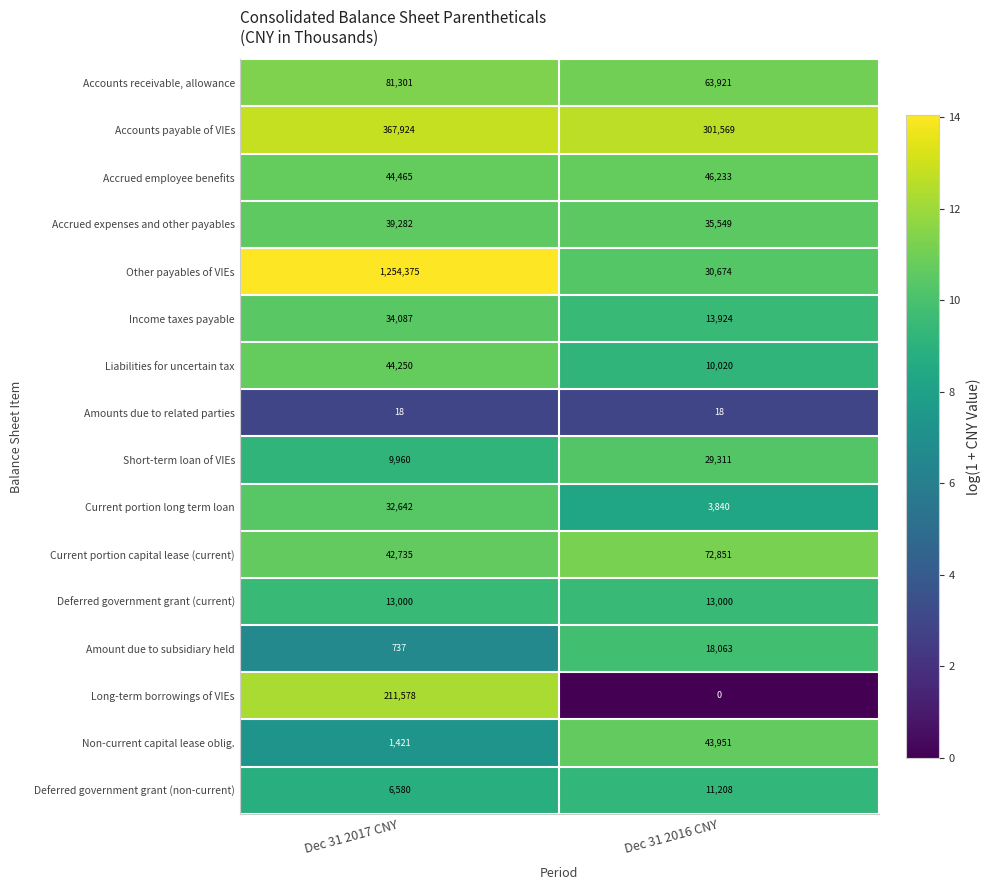

What is the sum of the Amount due to subsidiary held values at Dec 31 2016 CNY and Dec 31 2017 CNY?

18800